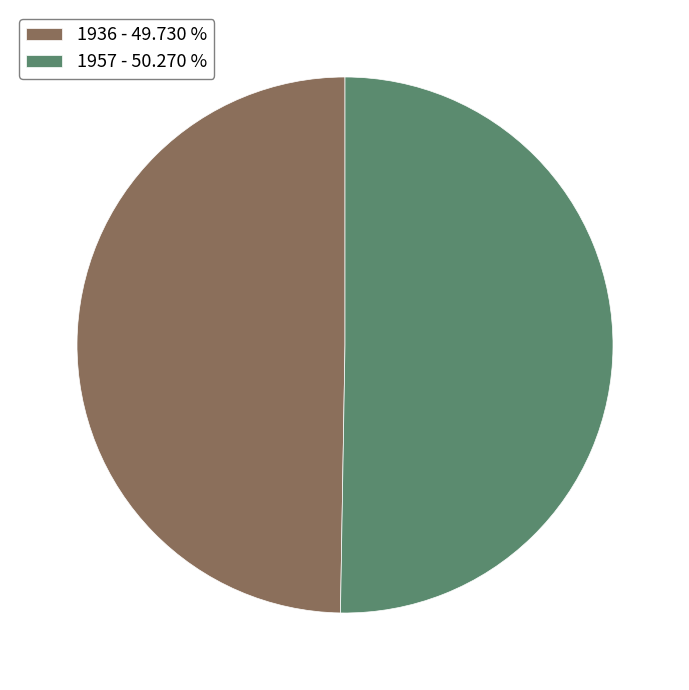

What is the ratio of the value at 1936 - 49.730 % to the value at 1957 - 50.270 %?

1.0